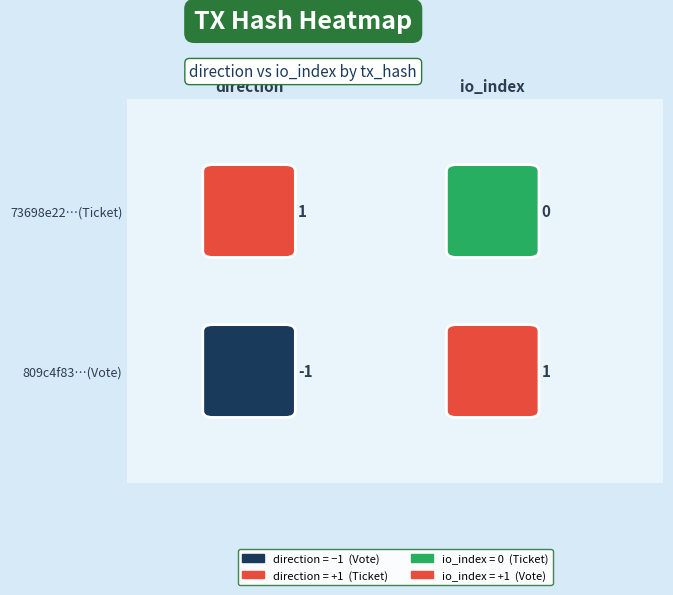

How many values in 809c4f83…(Vote) are above zero?

1